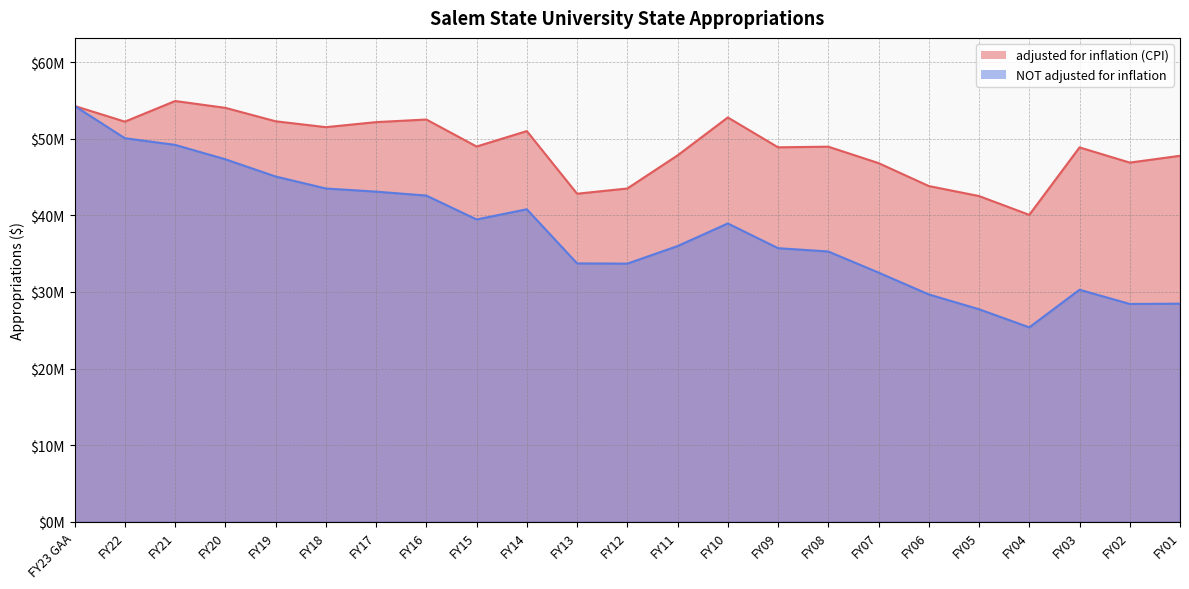

What is the difference between the maximum and second lowest values in the adjusted for inflation (CPI) series?

12406173